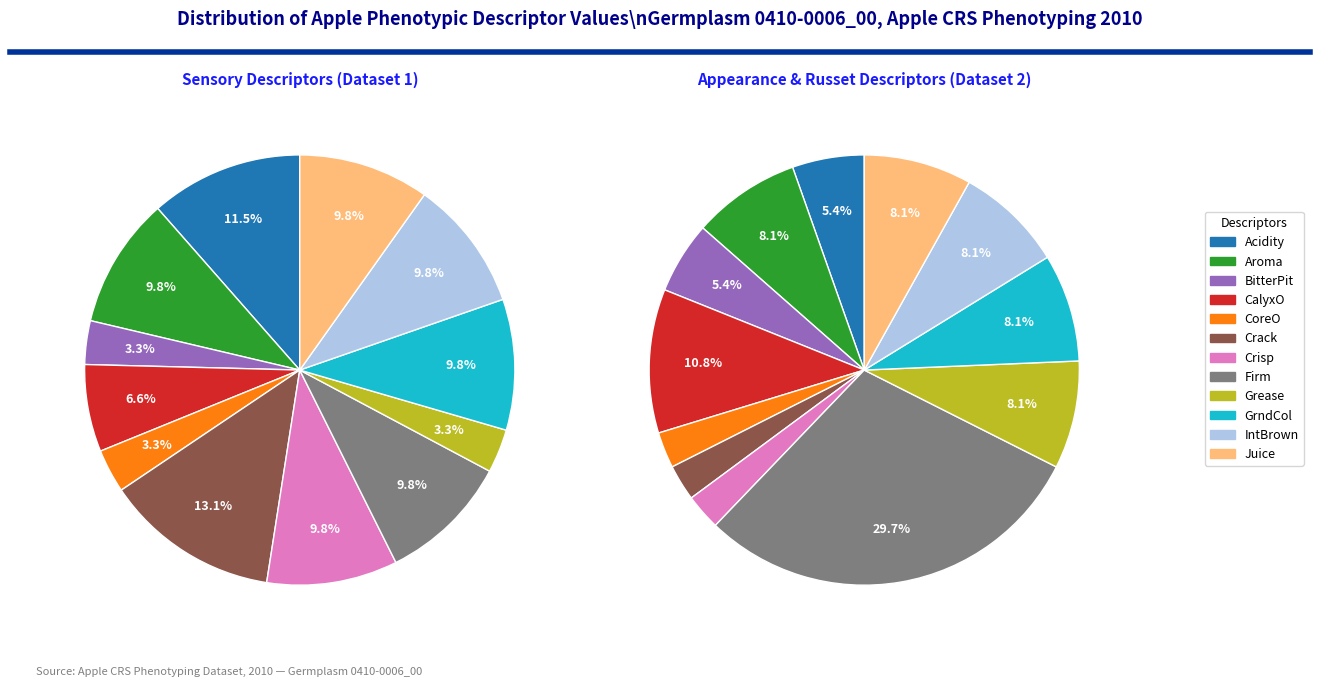

Is BitterPit the majority of the pie?

No